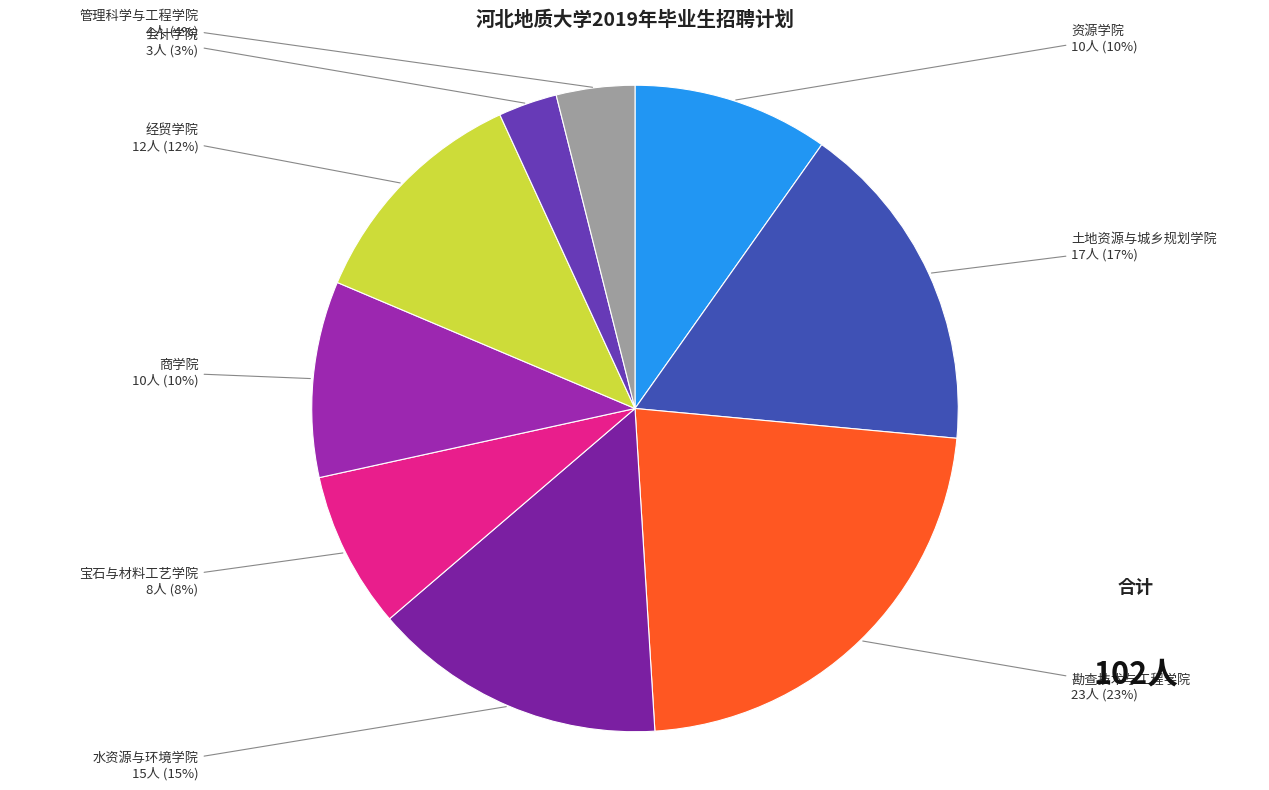

True or false: 管理科学与工程学院 accounts for 16% of the total.

False